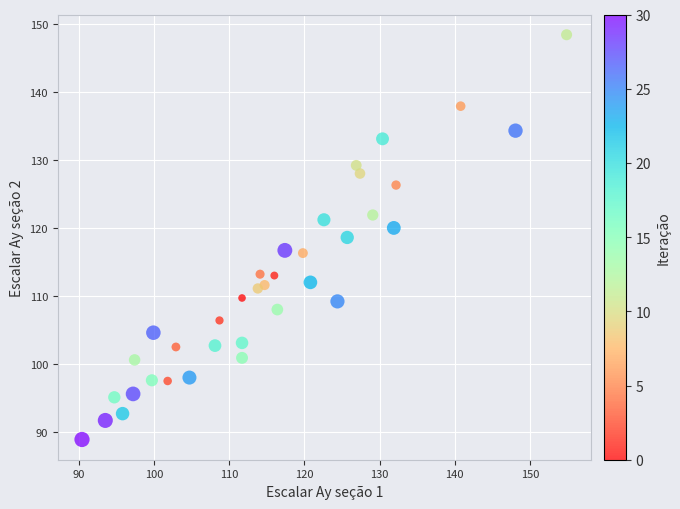

What is the range of X values (max minus min)?

64.5